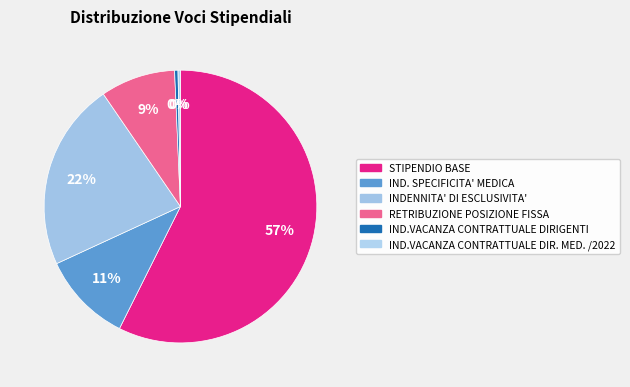

How many slices are in this pie chart?

6